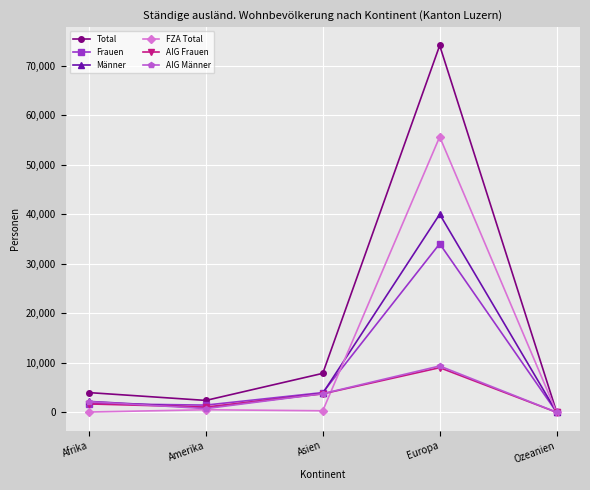

Does the chart display data point markers on the line(s)?

Yes